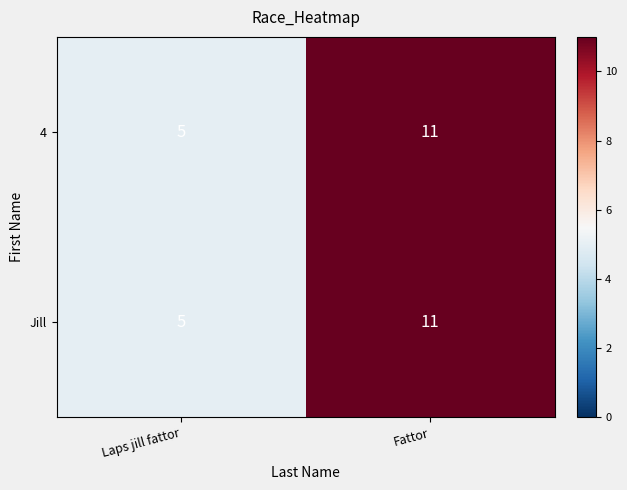

At which category is the sum across all series the highest?

Fattor